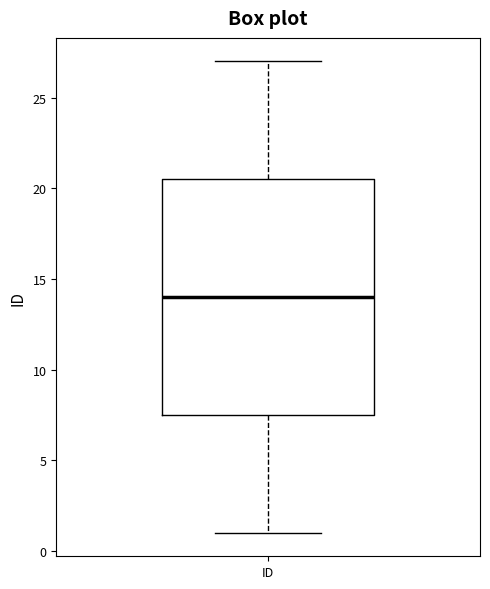

Read this box plot against the y-axis: the position of the median line, the range covered by the box, and the ends of both whiskers. The values are not printed on the chart, so give them approximately, as read against the axis.

median 14.0, box 7.5 to 20.5, whiskers 1.0 to 27.0